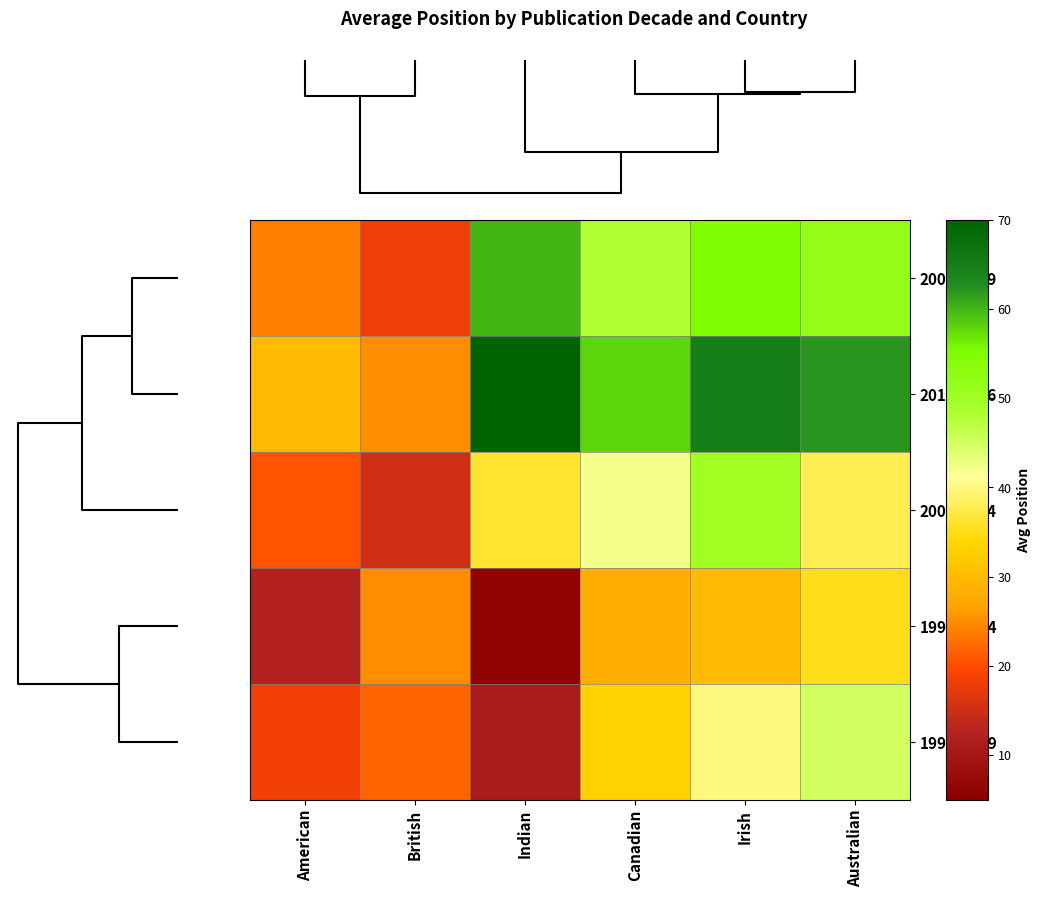

Rank the series by their maximum value, from highest to lowest.

2010-2016, 2005-2009, 2000-2004, 1995-1999, 1990-1994